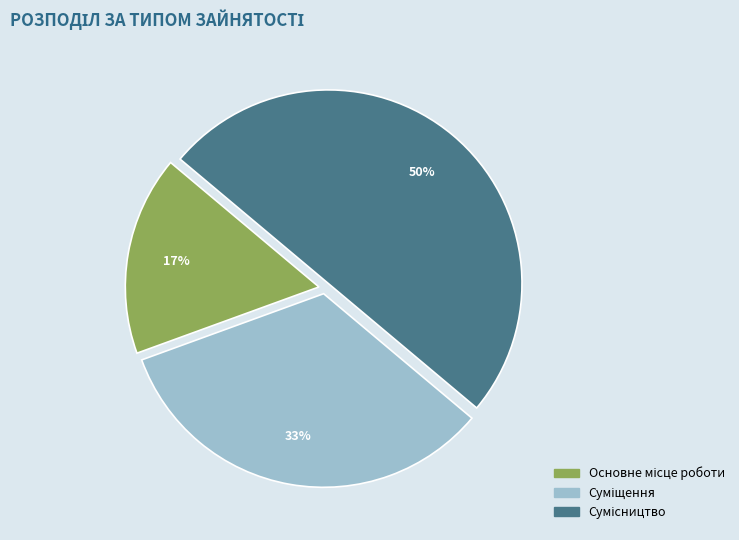

To the nearest percent, what is the difference between the largest and smallest slice percentages?

33%